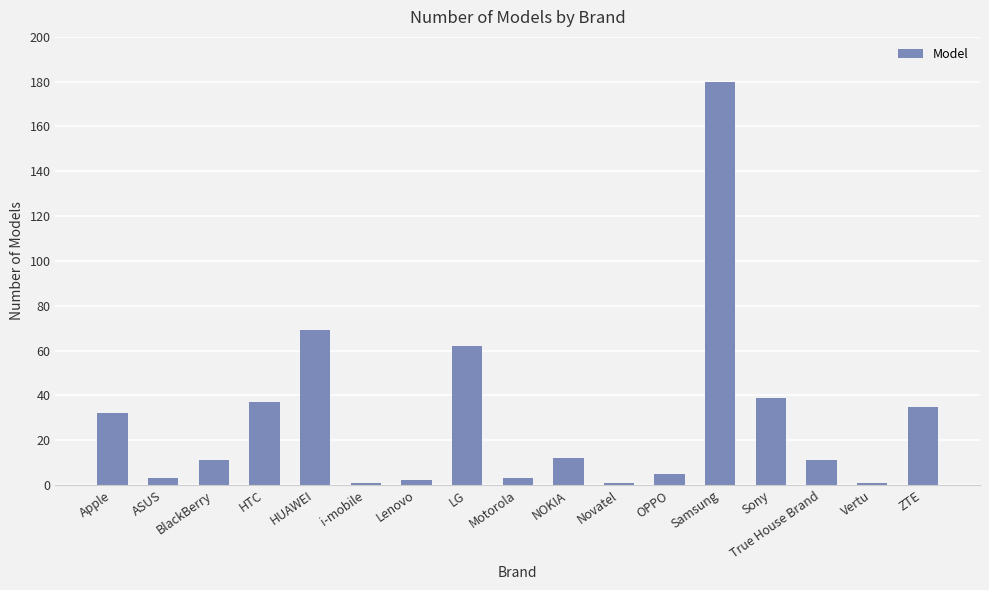

What value does the data have at BlackBerry, to the nearest 5?

10